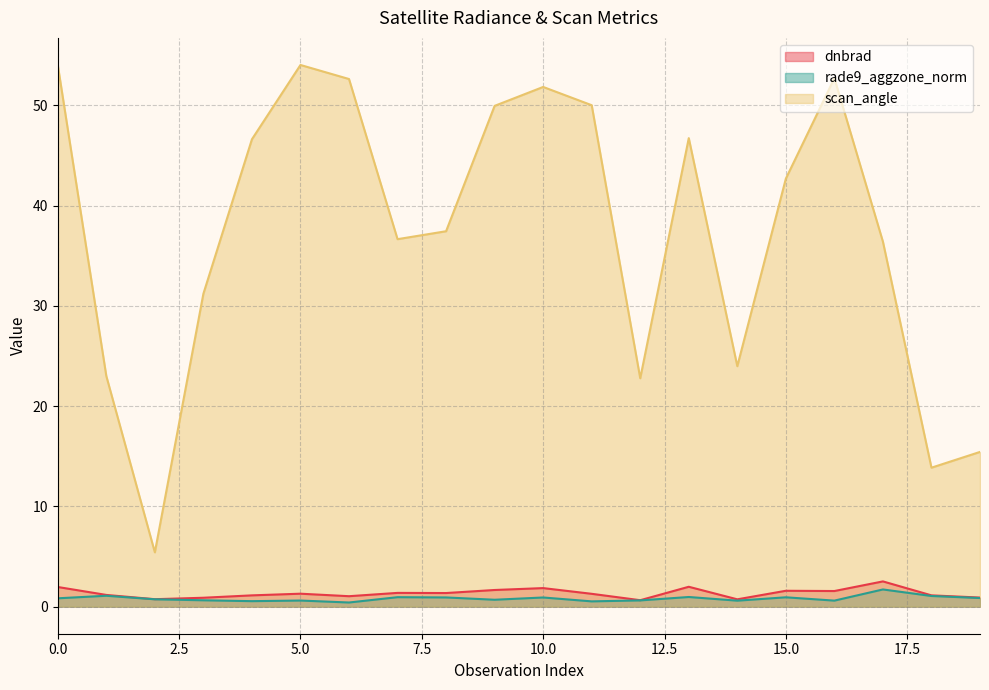

What is the sum of the dnbrad values at 8 and 16?

2.9